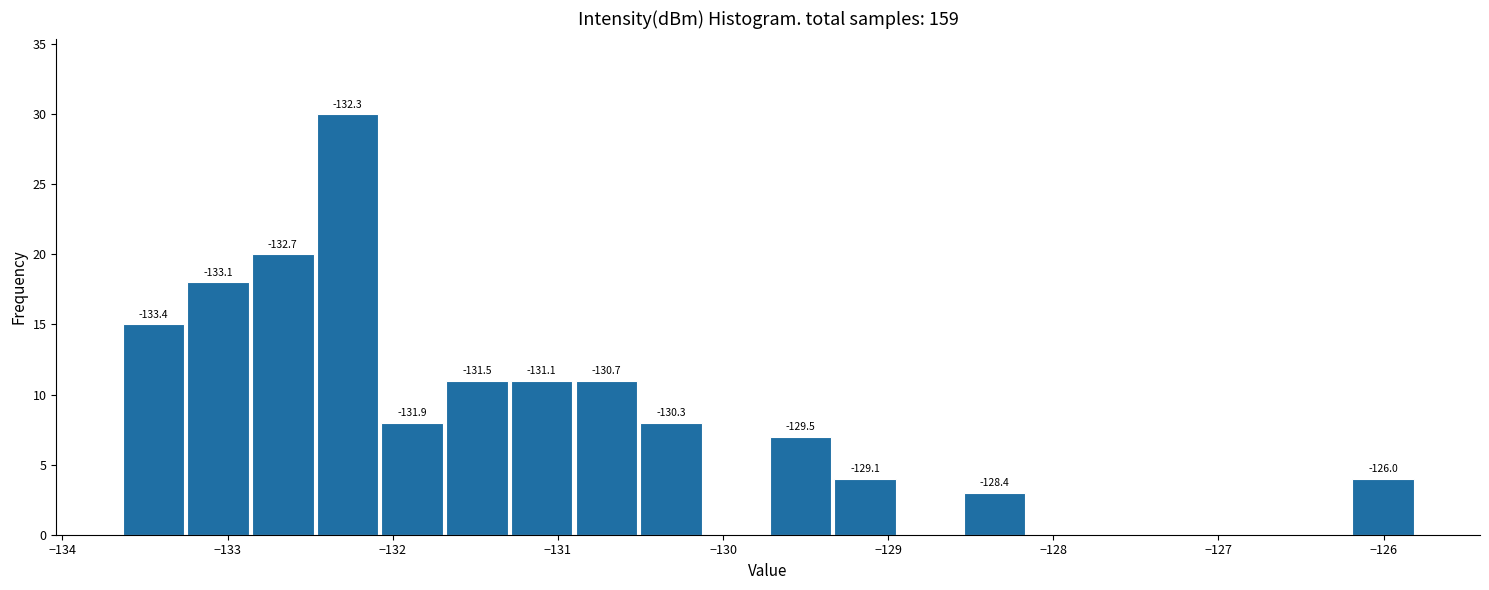

Around what value on the x-axis is the tallest bar? Give the approximate position of its centre, as read against the axis.

-132.3